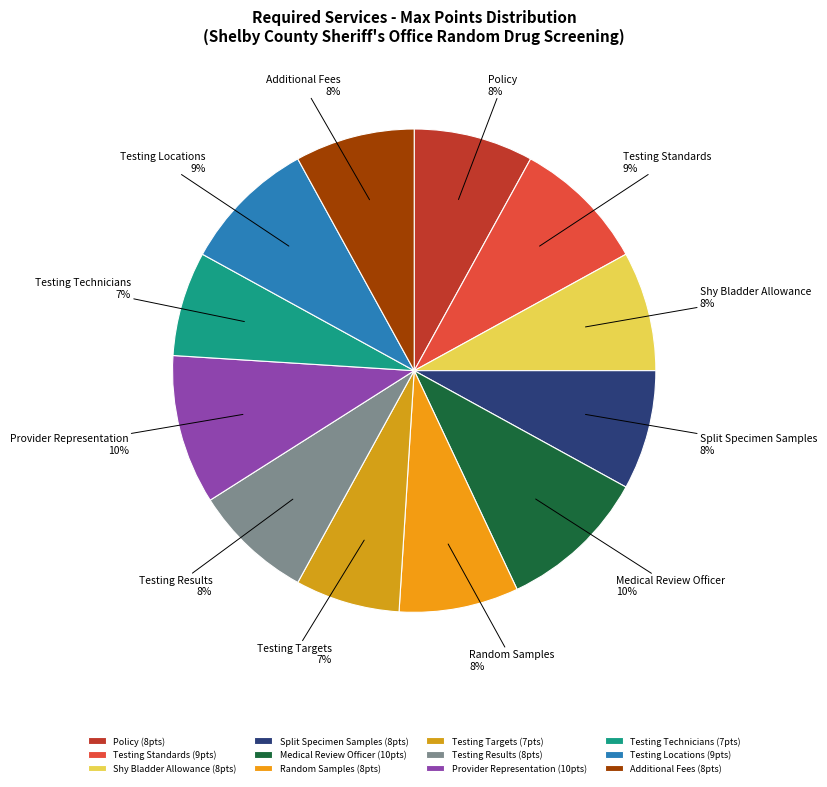

Which has a higher value, Testing Technicians or Testing Standards?

Testing Standards